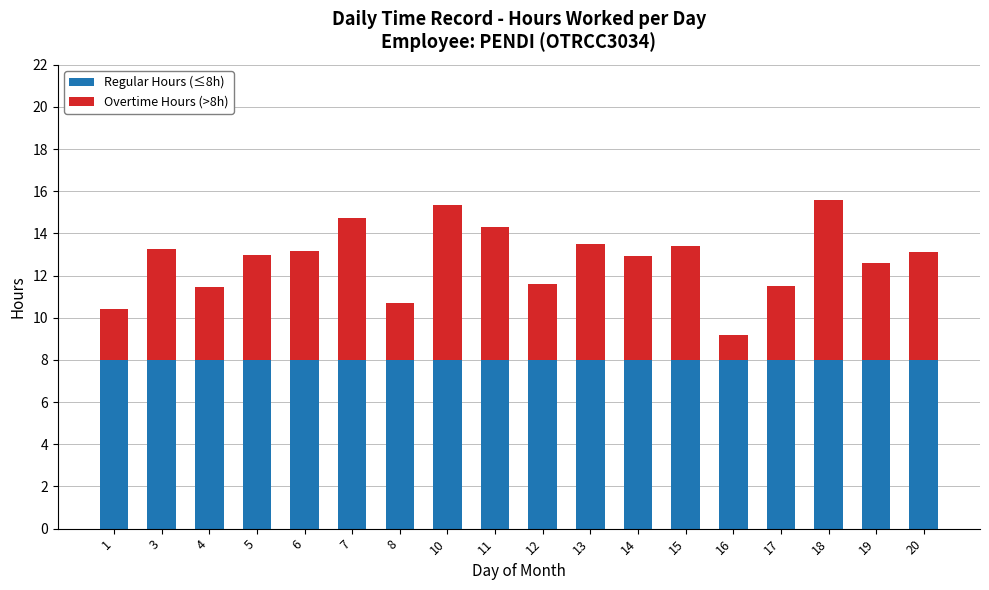

What is the total value across all series at 3?

13.3